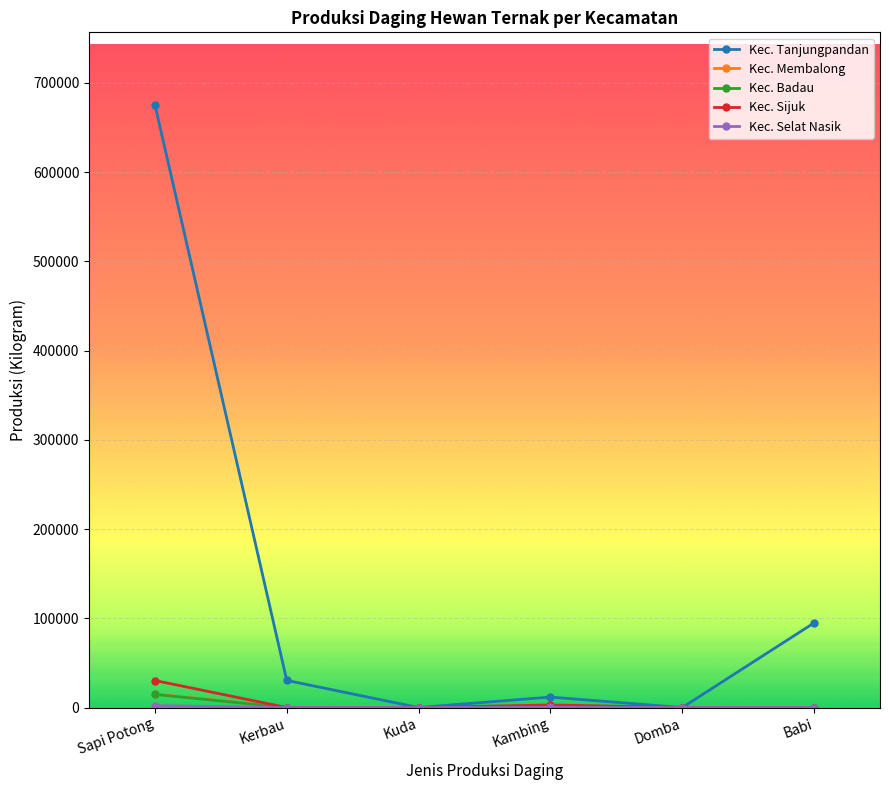

True or false: Kec. Tanjungpandan has a value of 30400 at Kerbau.

True